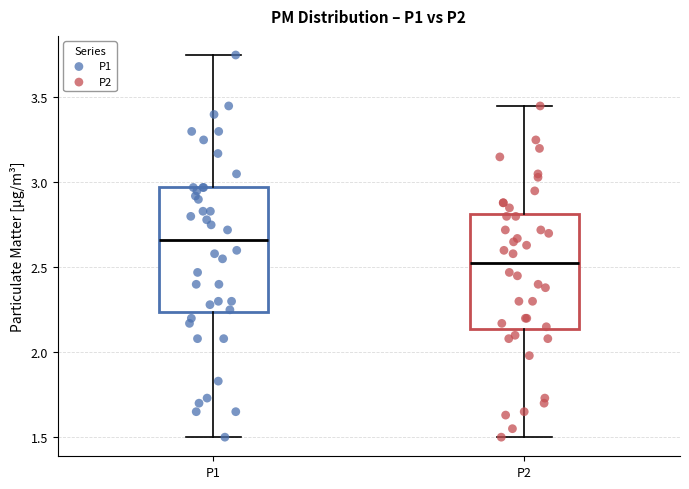

Which box is the tallest, from its lower edge to its upper edge?

P1